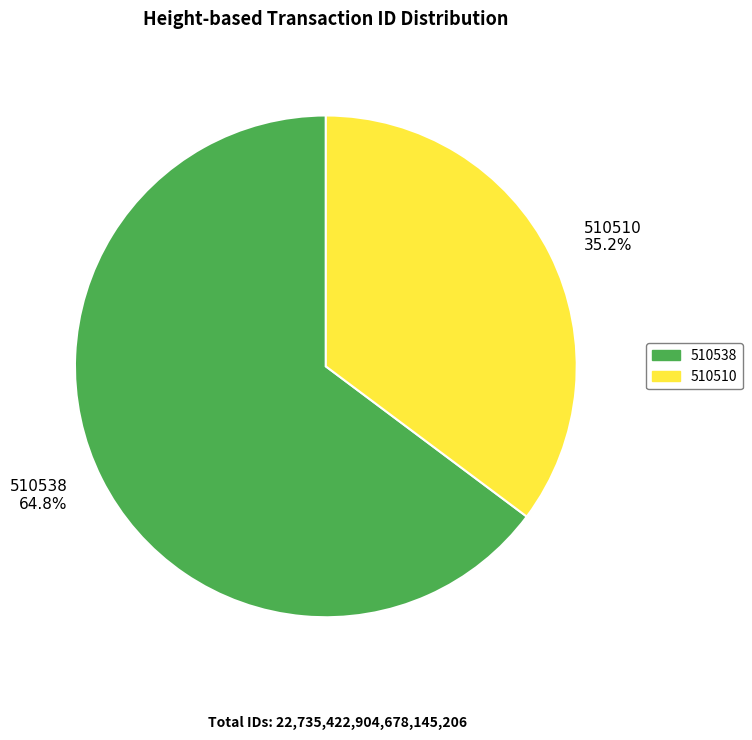

What is the ratio of the value at 510538 to the value at 510510?

1.8